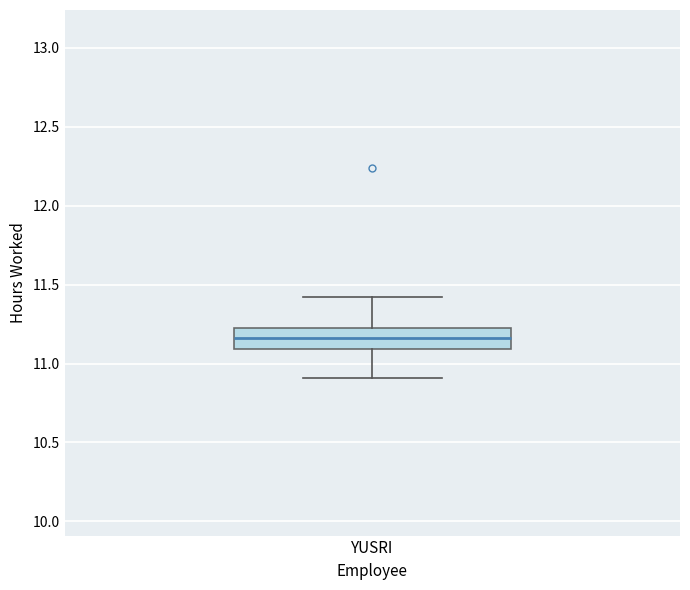

Transcribe this box plot: give where the median line is, the range the box spans, and where the two whiskers end, as read against the y-axis. The values are not printed on the chart, so give them approximately, as read against the axis.

median 11.15, box 11.10 to 11.25, whiskers 10.90 to 11.40